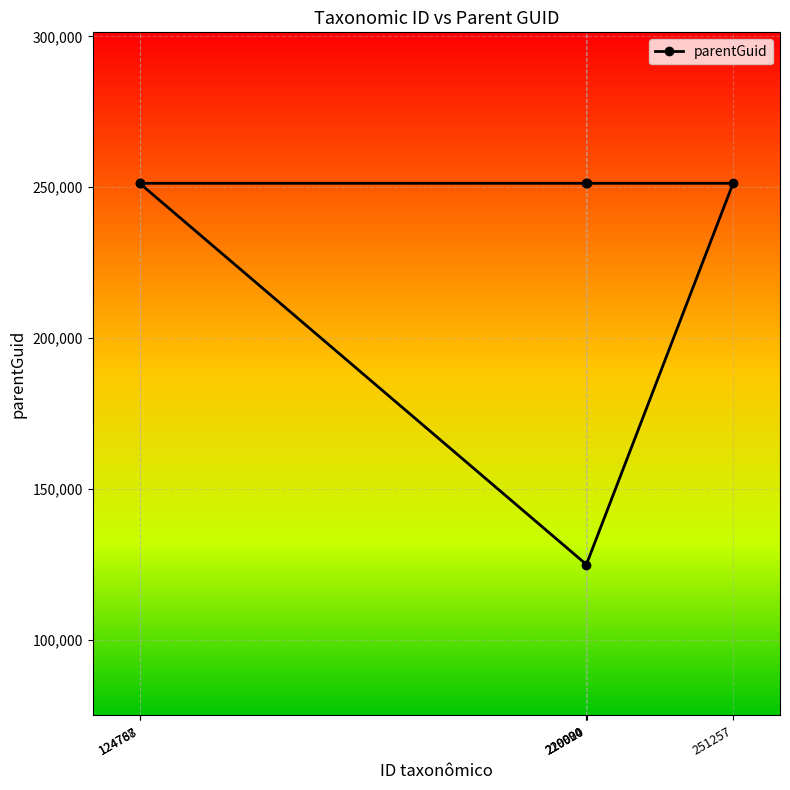

What is the maximum value shown in the chart?

251313